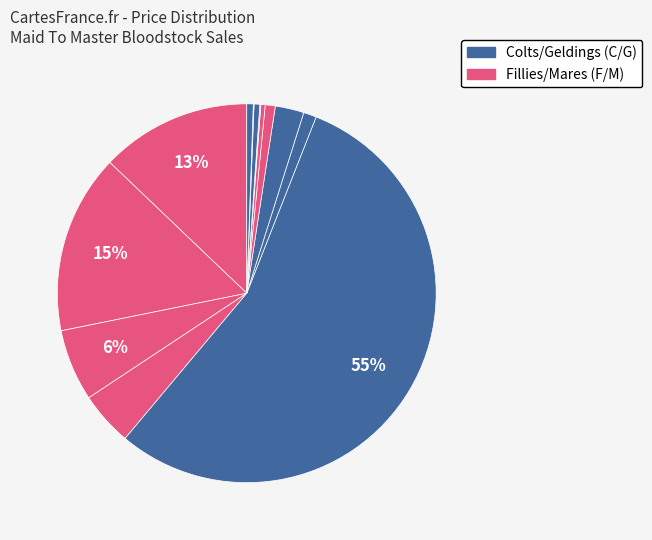

To the nearest percent, what is the average slice percentage?

8%